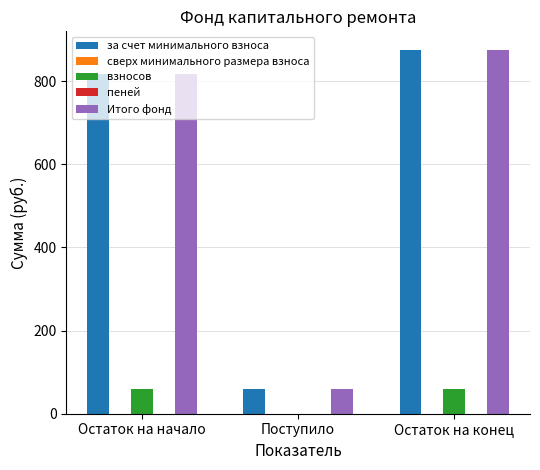

The value of взносов at Поступило is 27.1. True or false?

False